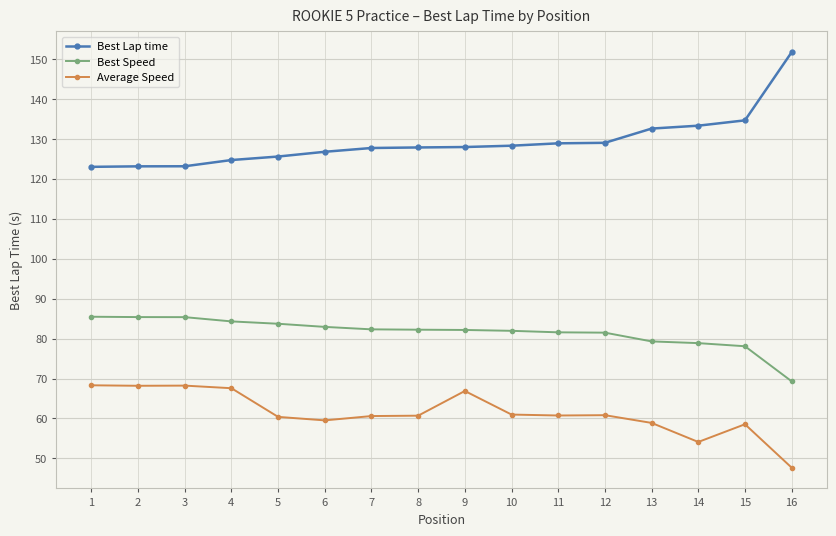

What is the value of the Average Speed point at the 2nd from the left?

68.2